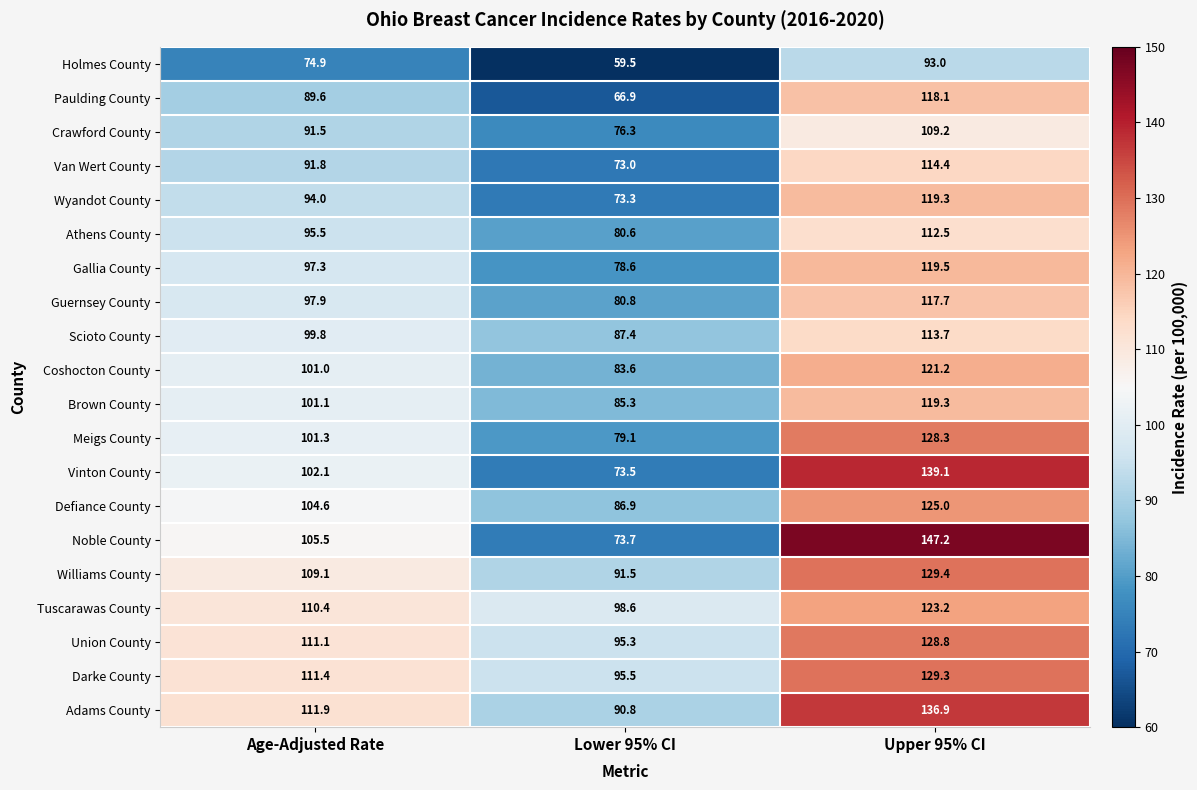

What is the average value of the Van Wert County series?

93.1